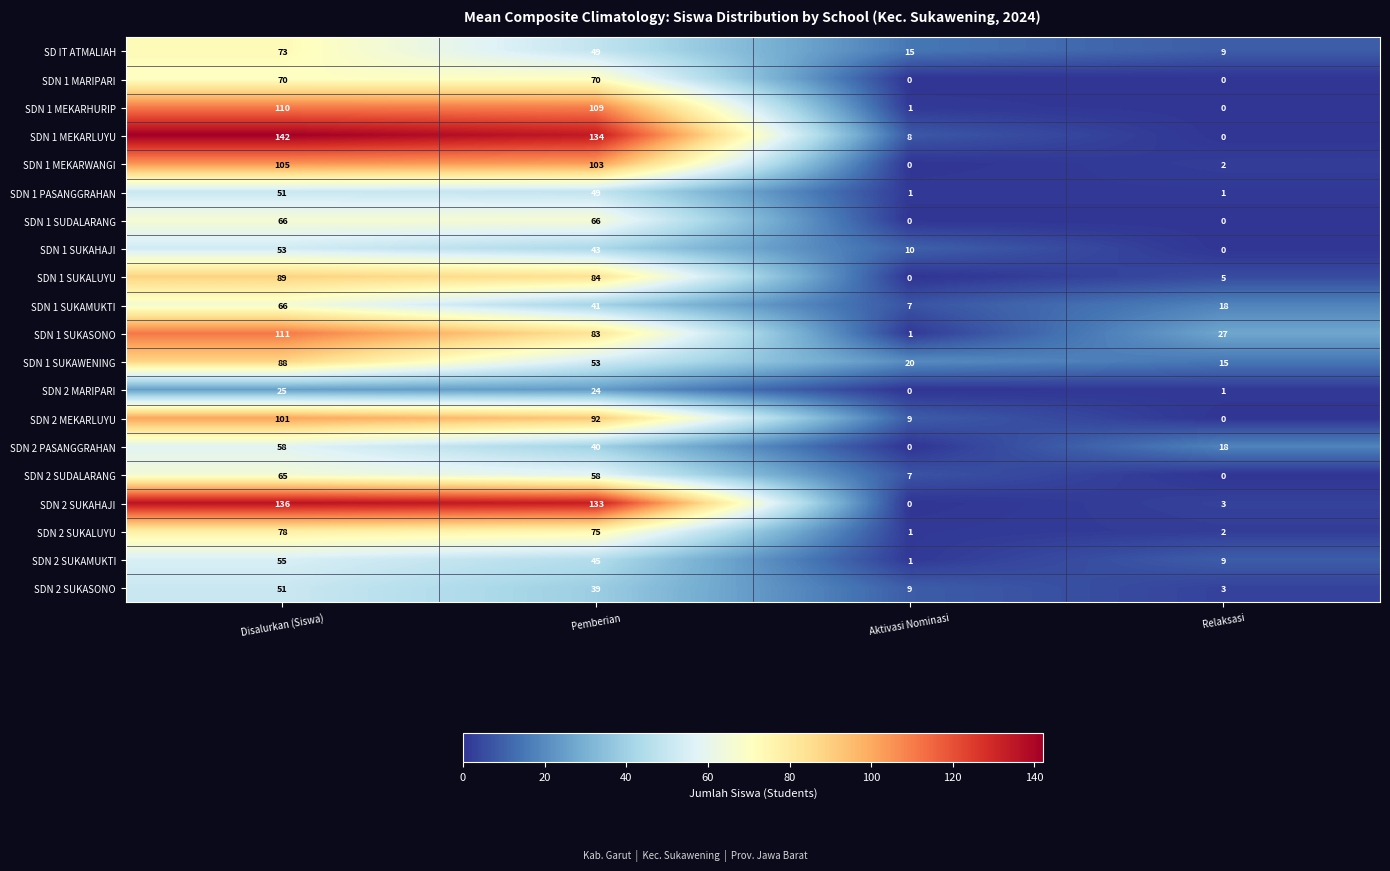

Between Pemberian and Relaksasi, which series saw the biggest shift?

SDN 1 MEKARLUYU